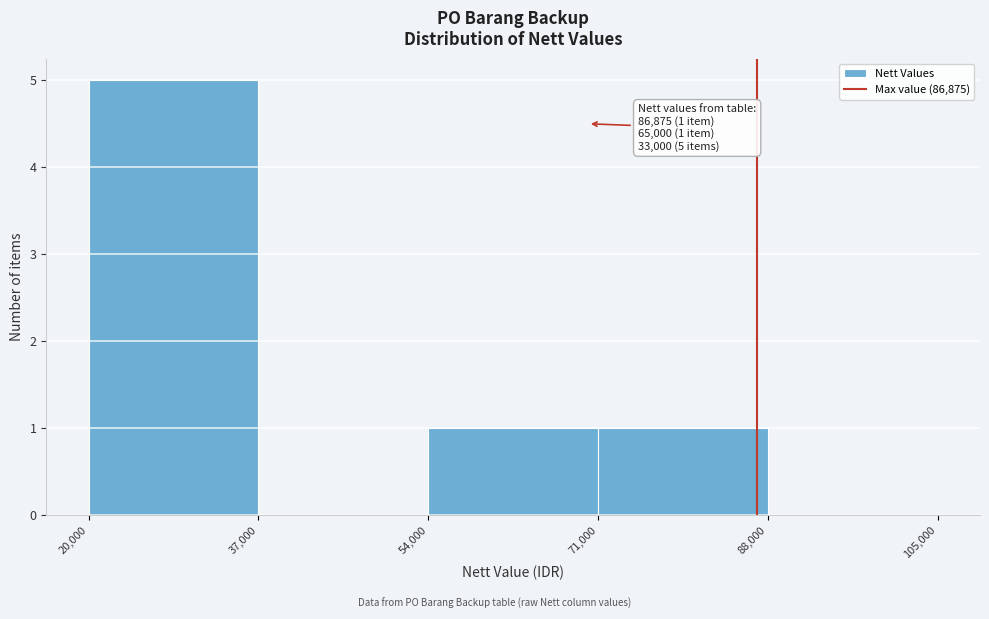

Which range on the x-axis has the tallest bar?

20,000 to 37,000